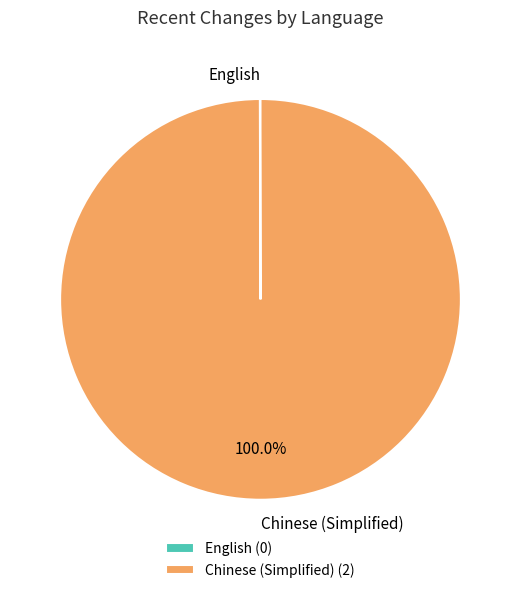

Does Chinese (Simplified) account for over 50% of the chart?

Yes